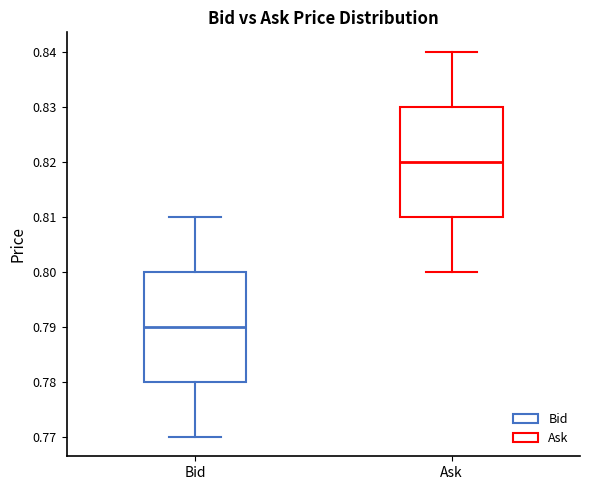

Which box has the highest median line?

Ask